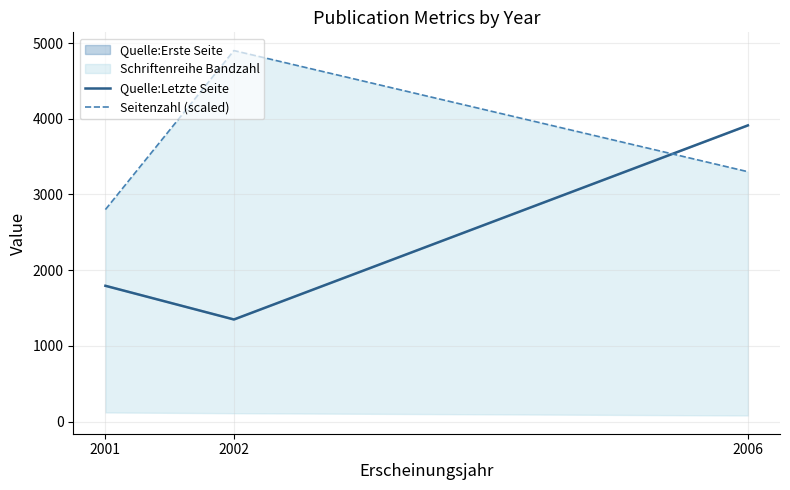

Which series has the widest spread of values?

Quelle:Letzte Seite